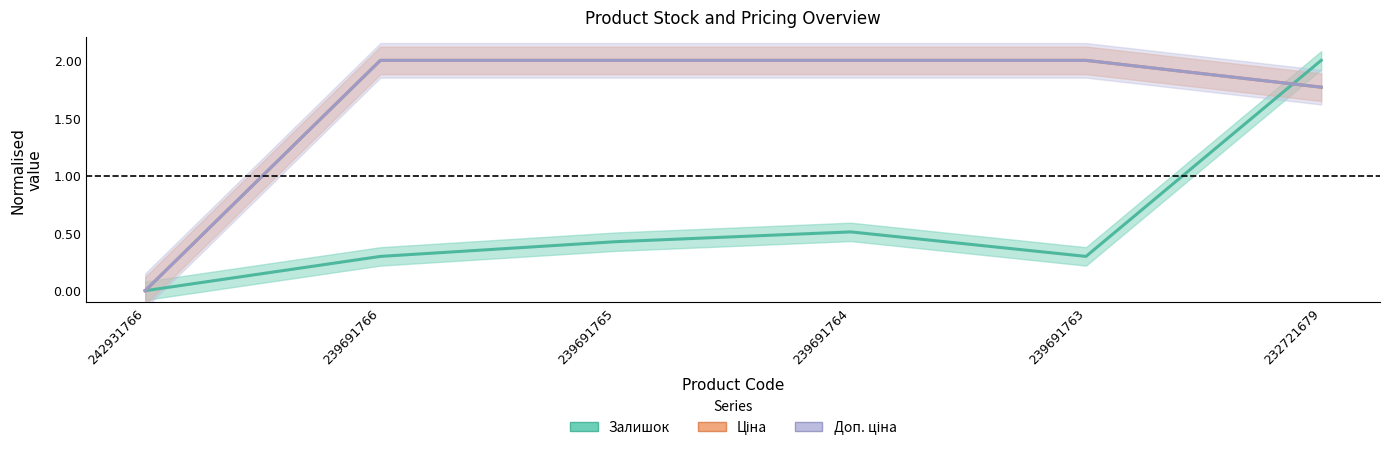

How many lines are shown in the chart?

3